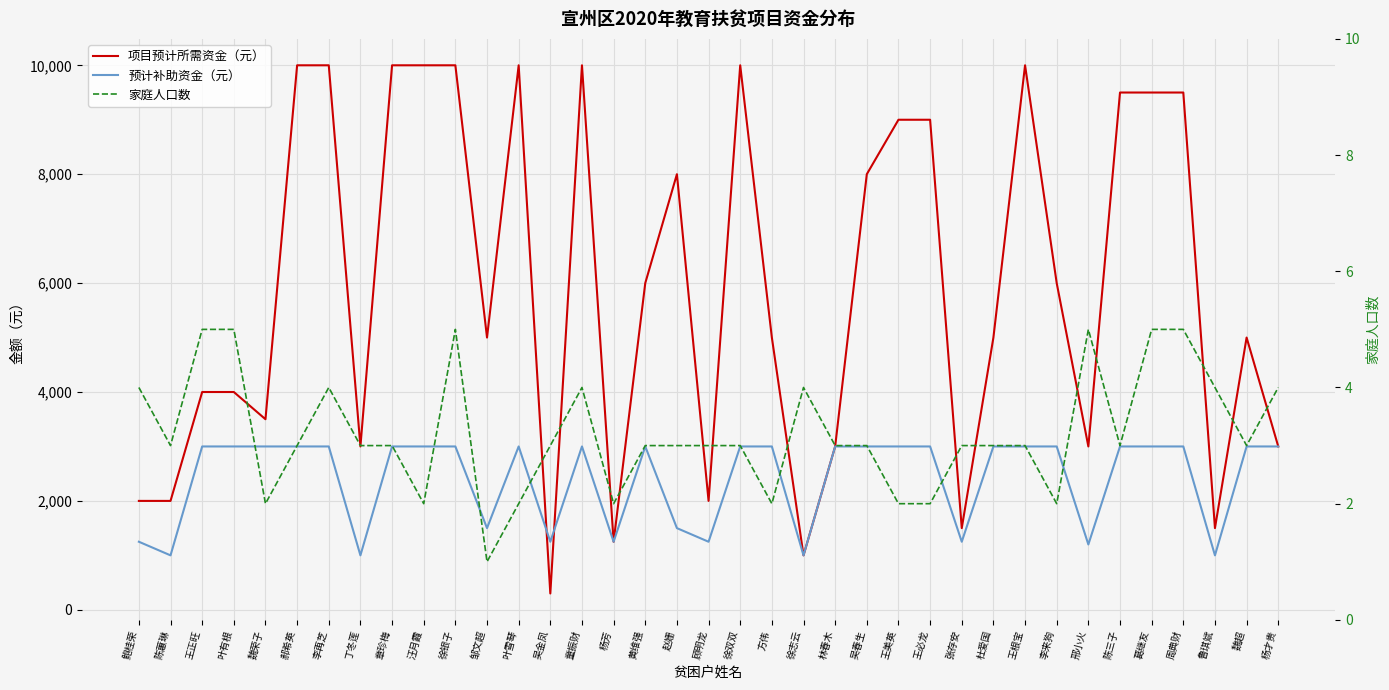

What is the label of the 30th point from the right?

丁冬莲